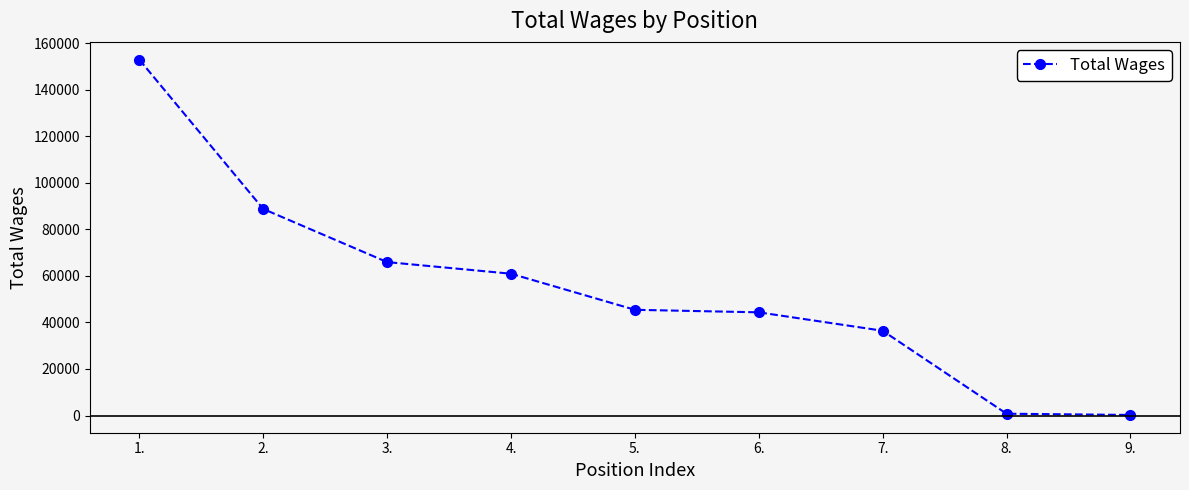

What is the sum of all values?

495625